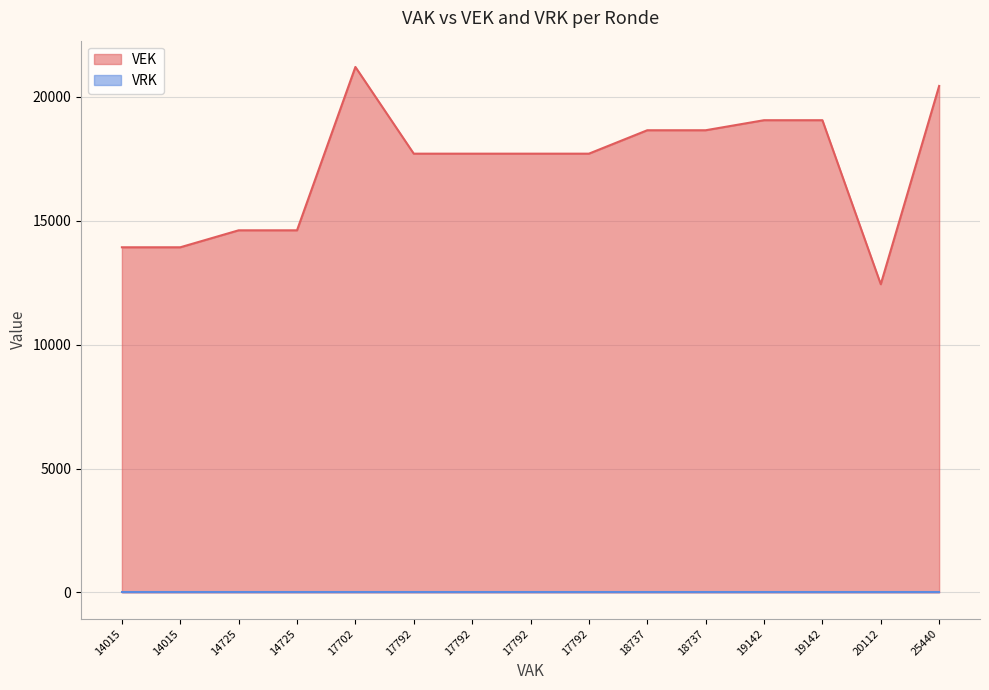

What is the maximum value for VEK?

21202